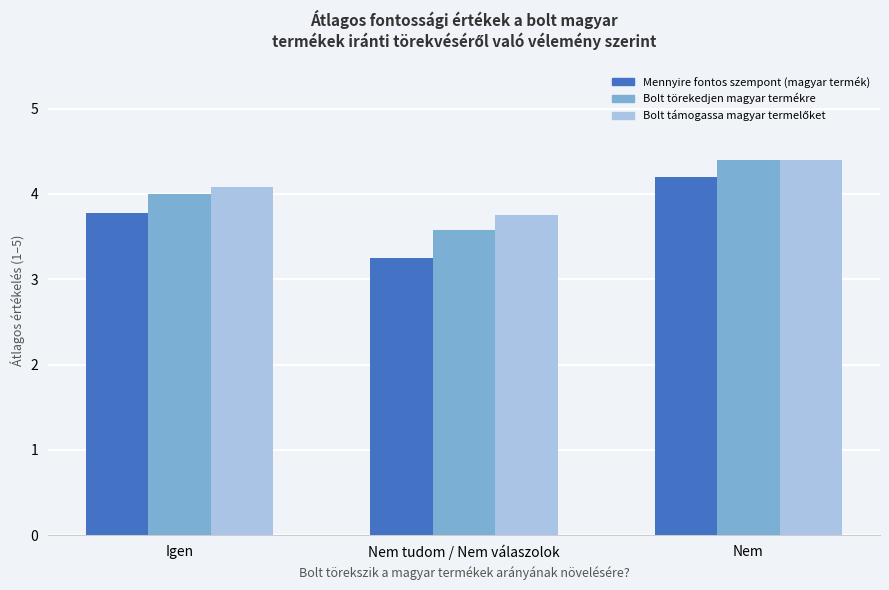

True or false: Bolt törekedjen magyar termékre has a value of 5.2 at Nem tudom / Nem válaszolok.

False